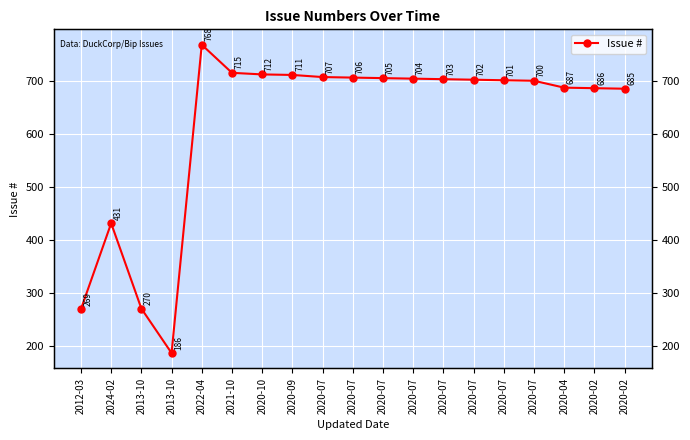

List the labels in order of value, largest first.

2022-04, 2021-10, 2020-10, 2020-09, 2020-07, 2020-07, 2020-07, 2020-07, 2020-07, 2020-07, 2020-07, 2020-07, 2020-04, 2020-02, 2020-02, 2024-02, 2013-10, 2012-03, 2013-10